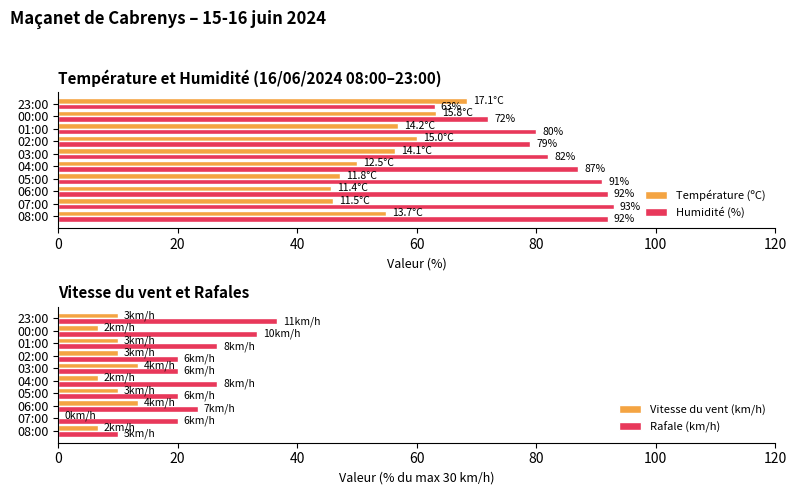

Is the value of Vitesse du vent (km/h) at 07:00 greater than the value of Rafale (km/h) at 05:00?

No